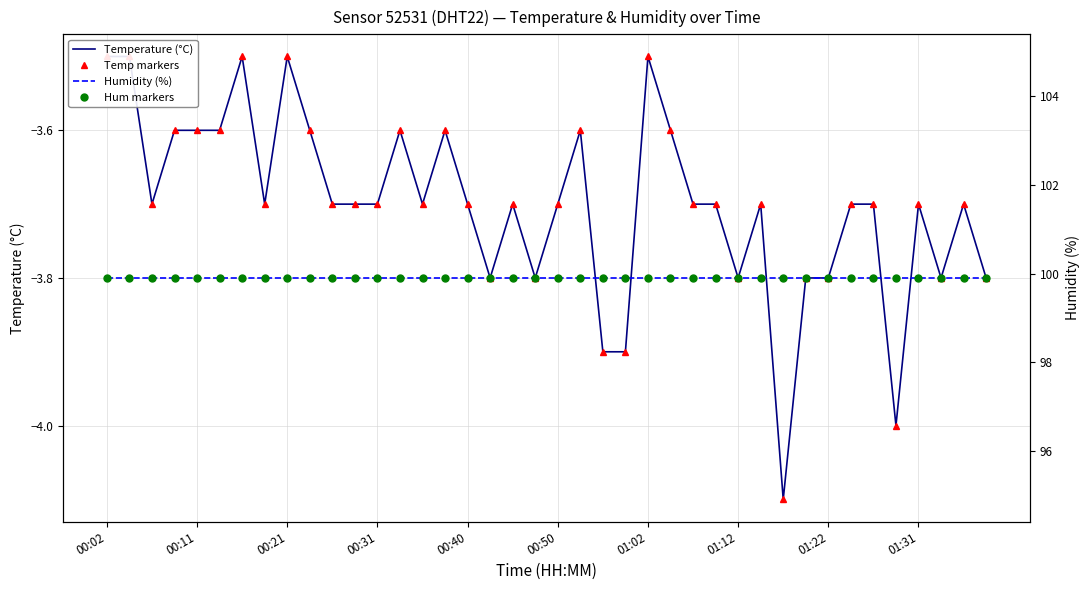

Is it true that Temperature (°C) equals -5.5 at 01:31?

False